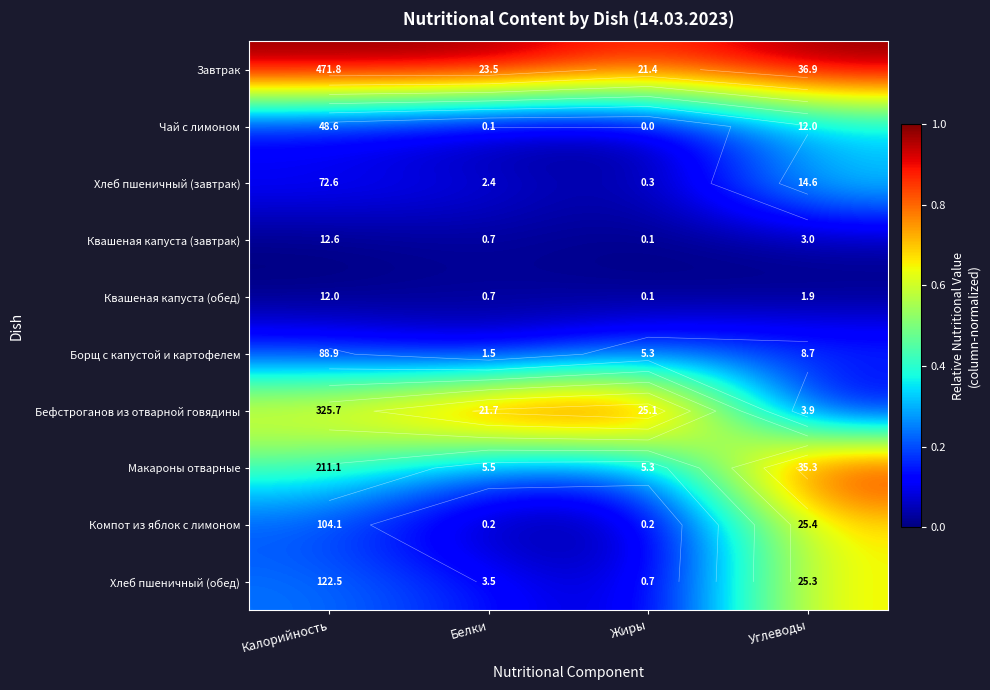

The Макароны отварные series shows 0.2 at Белки. True or false?

True